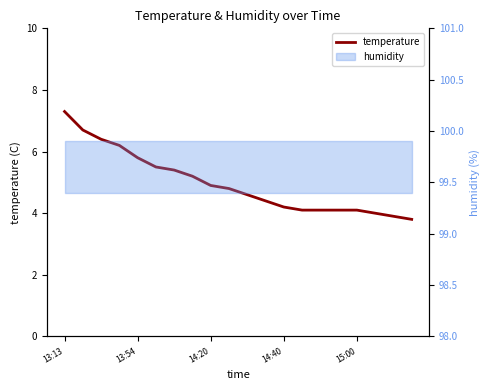

Read the value at 14:20.

4.9